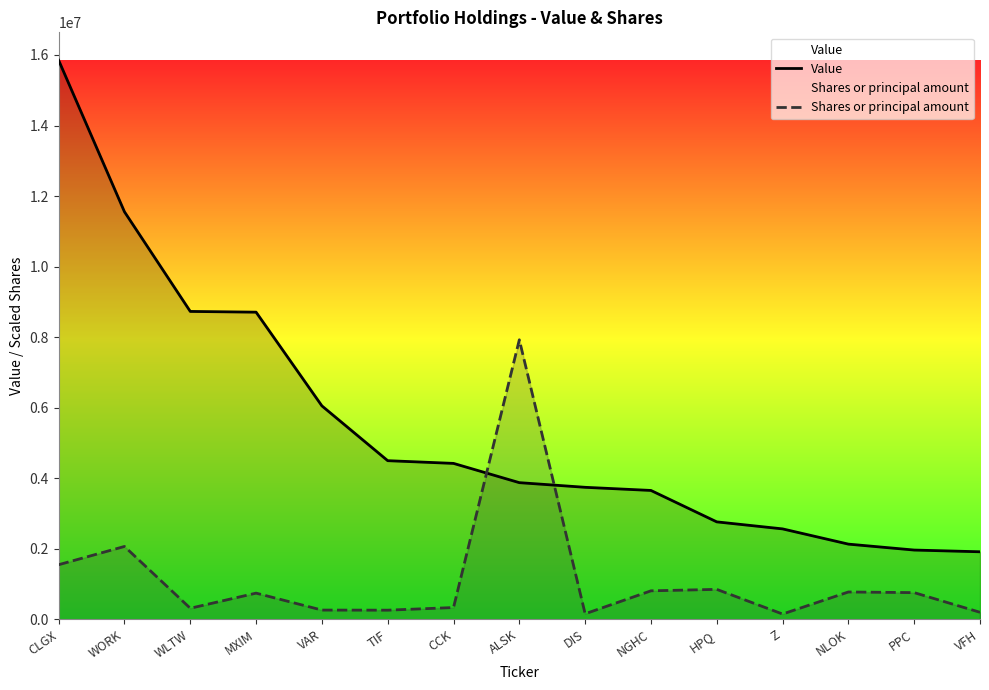

Read the Shares or principal amount value at ALSK.

7925000.0